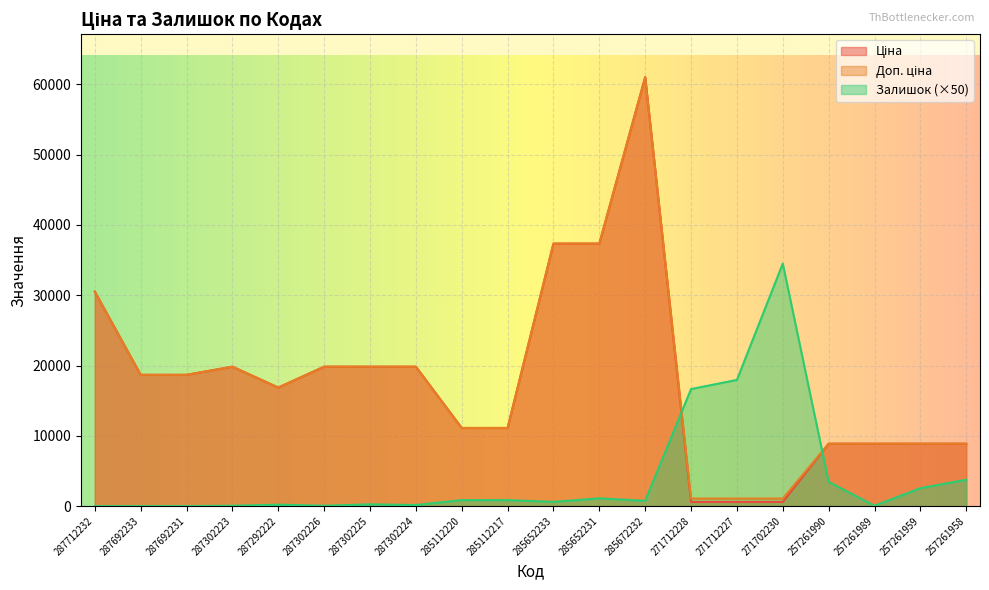

What is the label of the 11th point from the left?

285652233